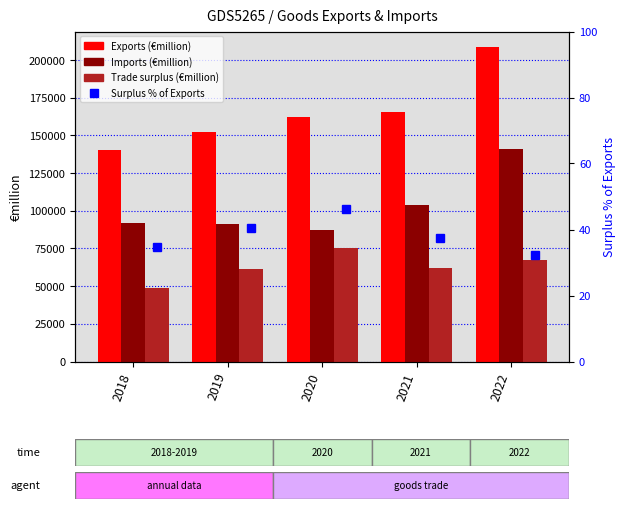

Between 2021 and 2022, which series saw the biggest shift?

Exports